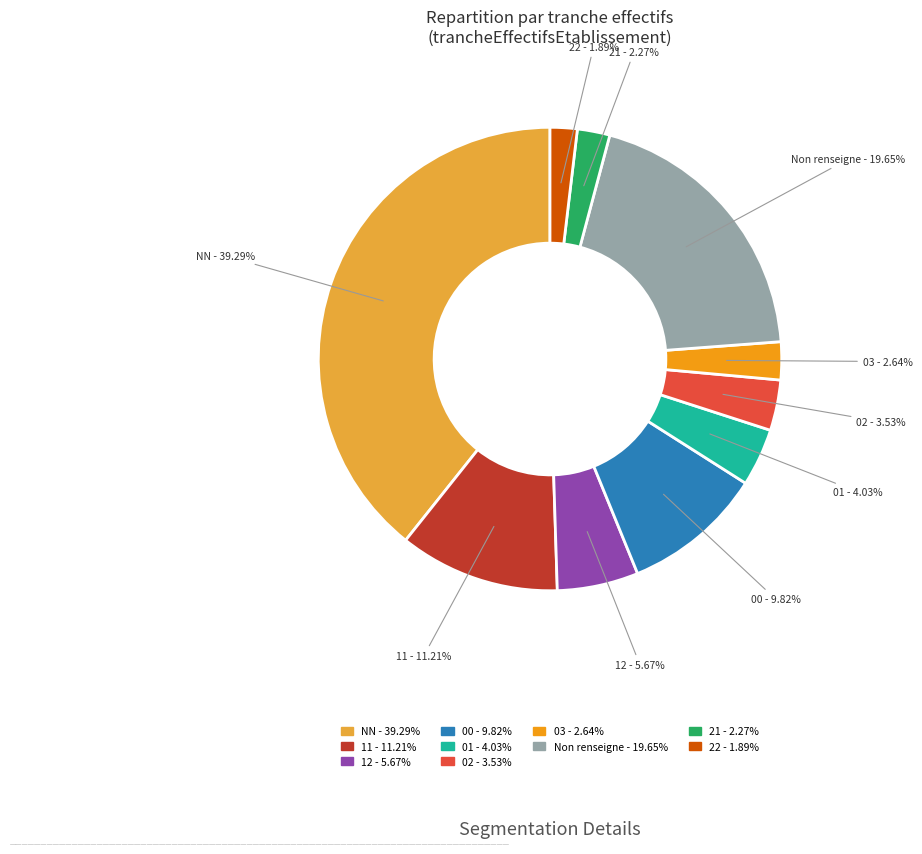

Which slice is the largest?

NN - 39.29%